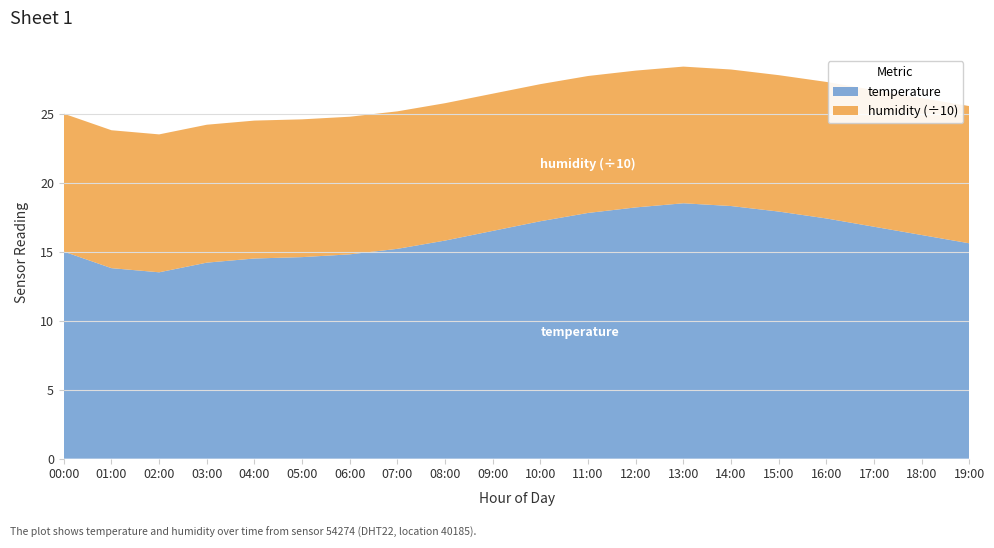

Reading left to right, list all the values displayed in this chart.

temperature: 15.0	13.8	13.5	14.2	14.5	14.6	14.8	15.2	15.8	16.5	17.2	17.8	18.2	18.5	18.3	17.9	17.4	16.8	16.2	15.6
humidity: 99.9	99.9	99.9	99.9	99.9	99.8	99.7	99.6	99.5	99.4	99.3	99.2	99.1	99.0	98.9	98.8	98.9	99.0	99.2	99.4